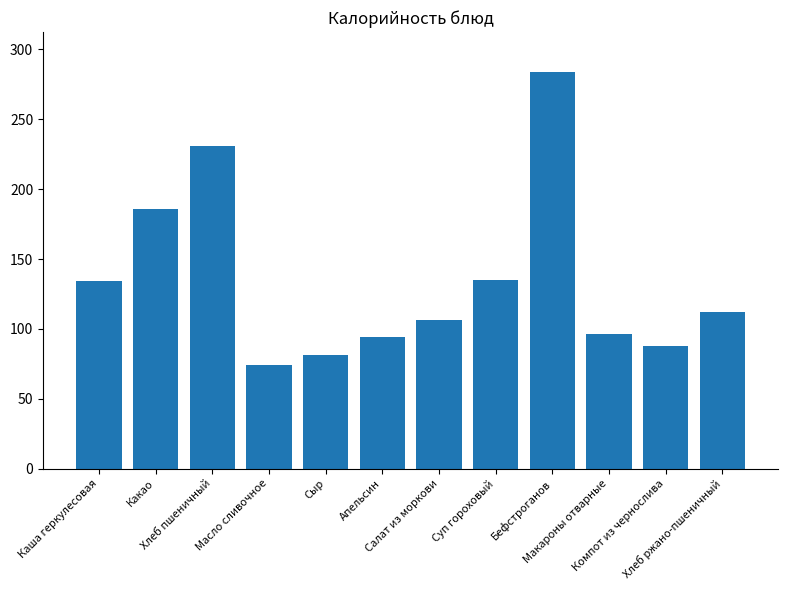

What is the value of the 4th bar from the left?

74.0